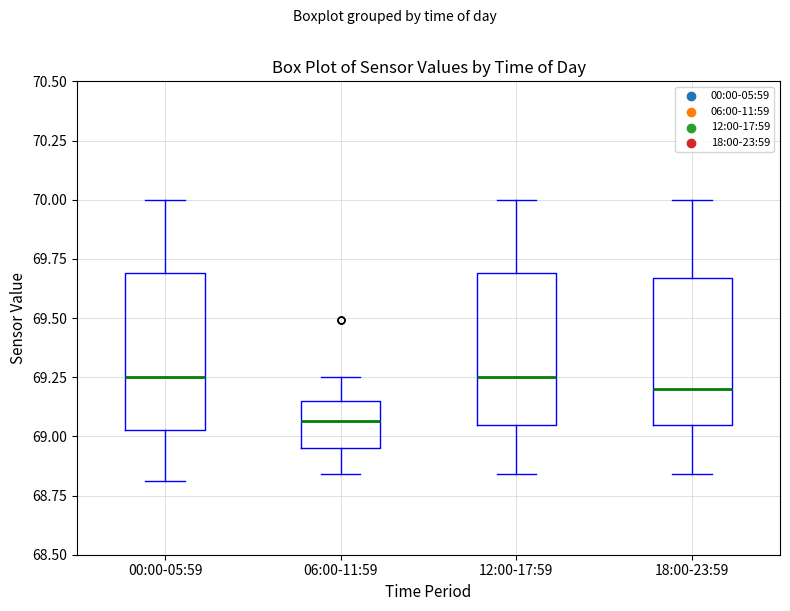

Reading left to right, read every box against the y-axis: the position of its median line, the range the box covers, and the ends of its whiskers. The values are not printed on the chart, so give them approximately, as read against the axis.

00:00-05:59: median 69.25, box 69.05 to 69.70, whiskers 68.80 to 70.00
06:00-11:59: median 69.05, box 68.95 to 69.15, whiskers 68.85 to 69.25
12:00-17:59: median 69.25, box 69.05 to 69.70, whiskers 68.85 to 70.00
18:00-23:59: median 69.20, box 69.05 to 69.65, whiskers 68.85 to 70.00